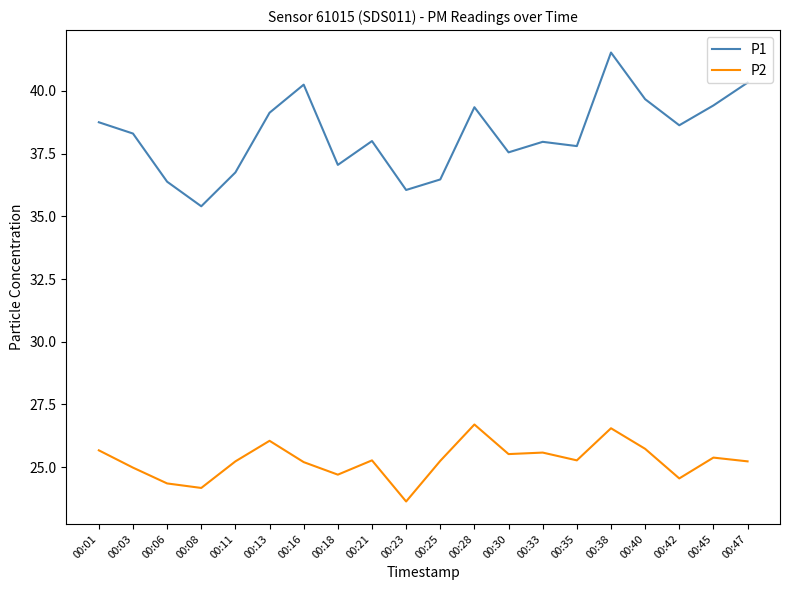

Between 00:01 and 00:38, which series saw the biggest shift?

P1